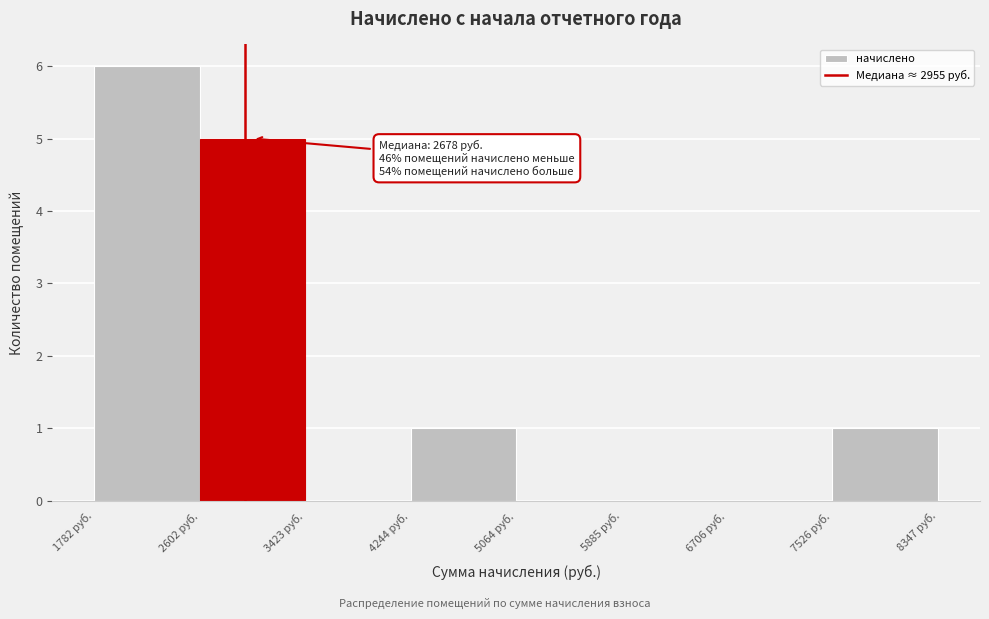

Over which range of the x-axis is the bar tallest?

1800 to 2600